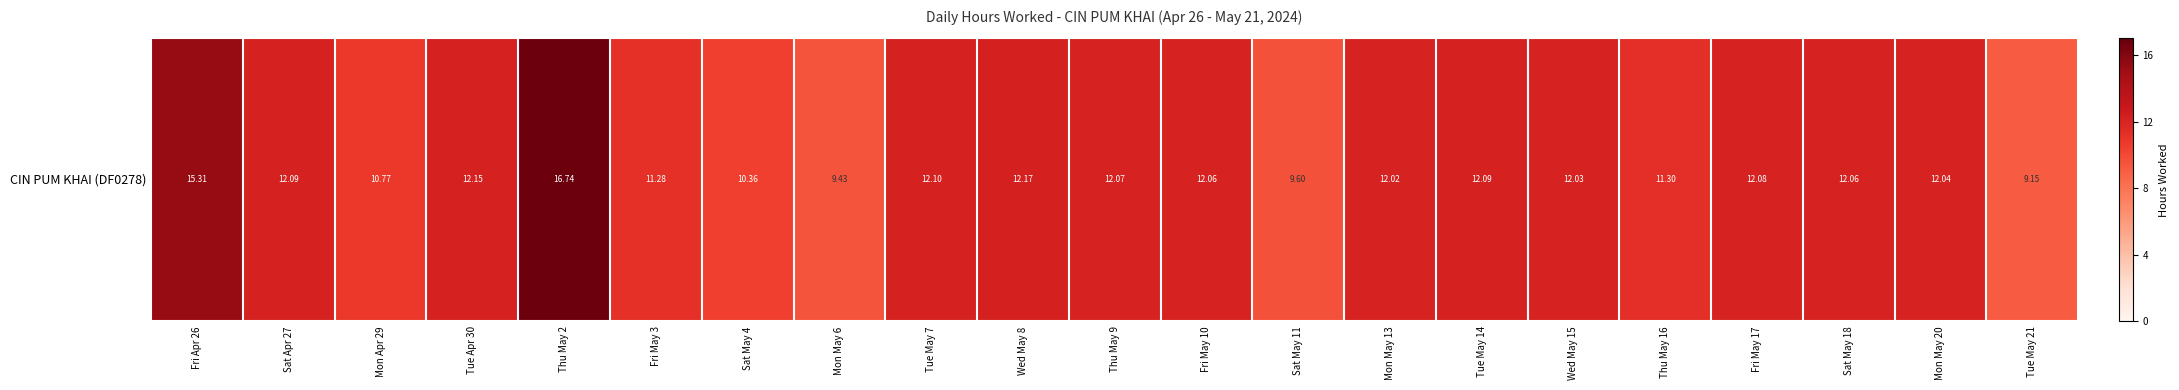

Reading left to right, extract all data points from this chart.

Fri Apr 26=15.3	Sat Apr 27=12.1	Mon Apr 29=10.8	Tue Apr 30=12.2	Thu May 2=16.7	Fri May 3=11.3	Sat May 4=10.4	Mon May 6=9.4	Tue May 7=12.1	Wed May 8=12.2	Thu May 9=12.1	Fri May 10=12.1	Sat May 11=9.6	Mon May 13=12.0	Tue May 14=12.1	Wed May 15=12.0	Thu May 16=11.3	Fri May 17=12.1	Sat May 18=12.1	Mon May 20=12.0	Tue May 21=9.2